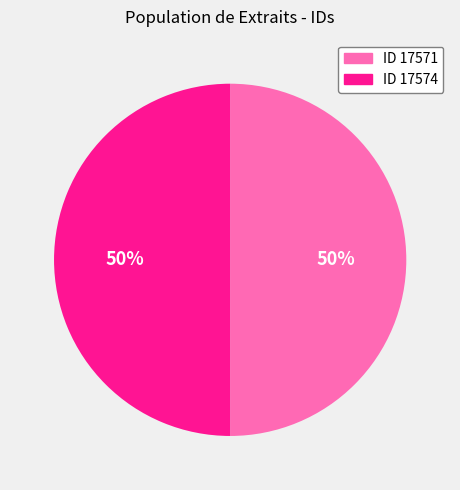

To the nearest percent, what is the combined percentage of ID 17574 and ID 17571?

100%